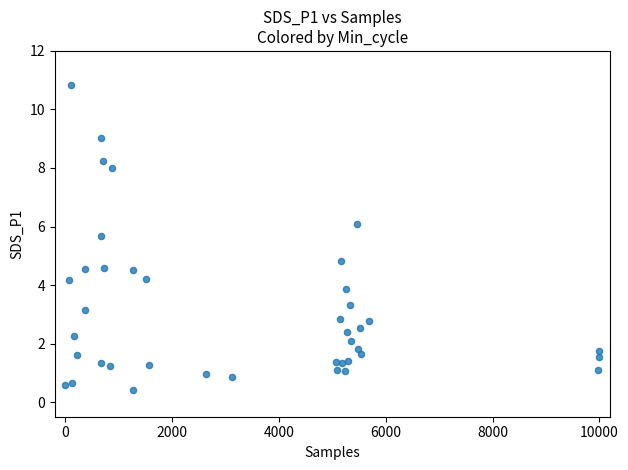

What Y value in the scatter plot is closest to 5?

4.8